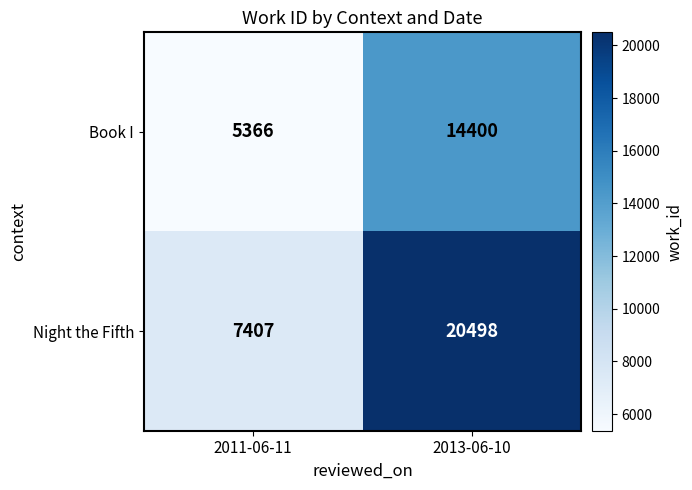

What is the approximate value of Night the Fifth at 2013-06-10?

20498